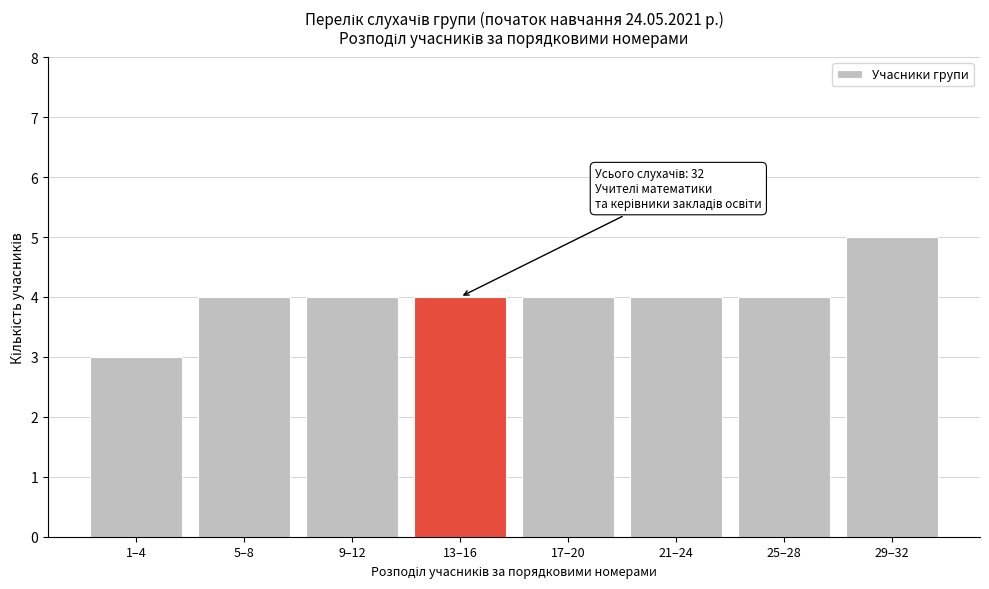

Reading left to right, list all the values displayed in this chart.

1–4=3	5–8=4	9–12=4	13–16=4	17–20=4	21–24=4	25–28=4	29–32=5